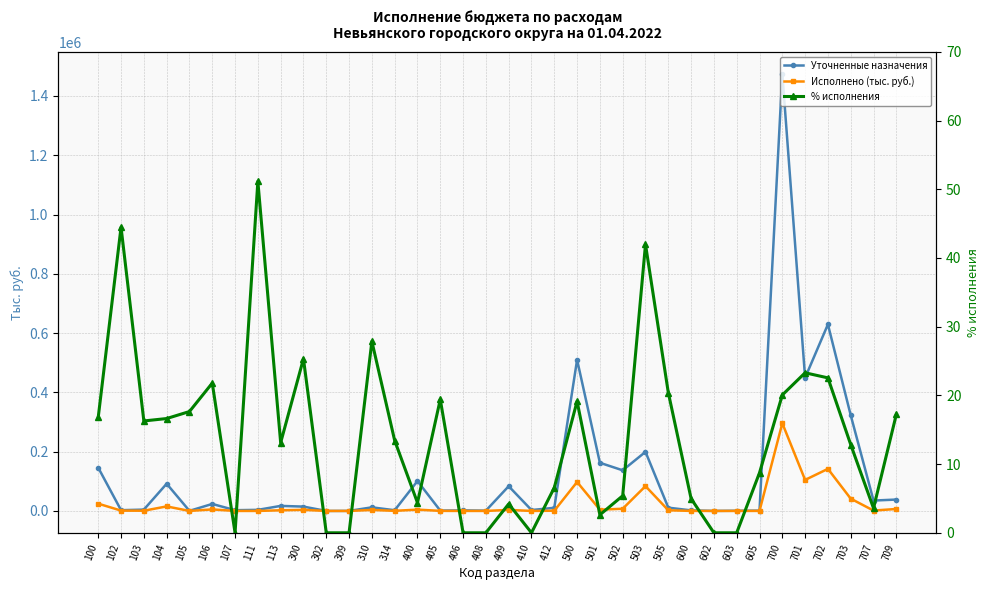

What is the spread (max minus min) of values at 505?

11048.1